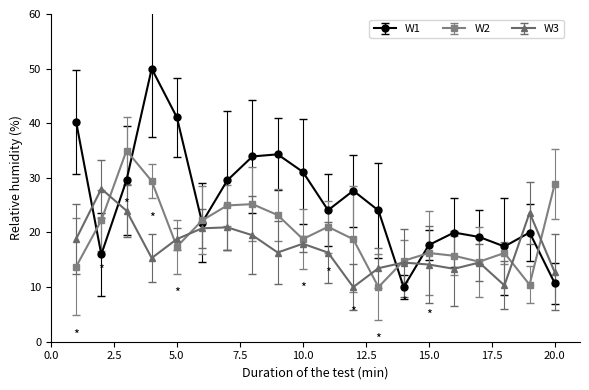

In W1, how many points are higher than both neighbors (excluding endpoints)?

5